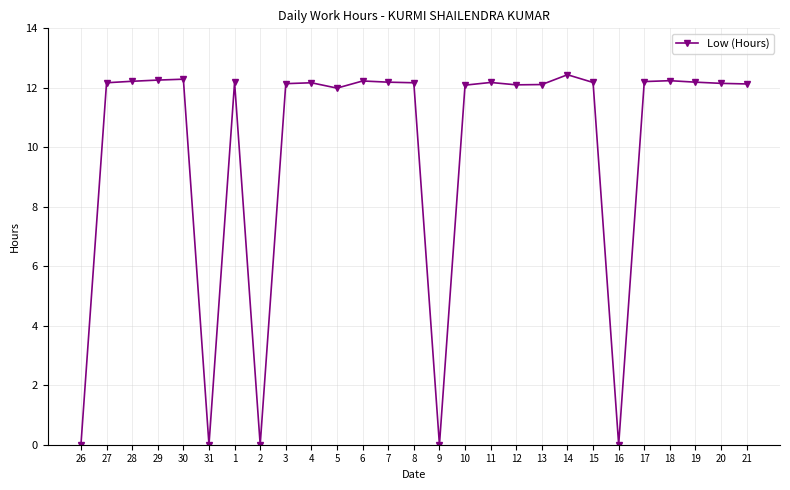

How many data points does each series have?

27